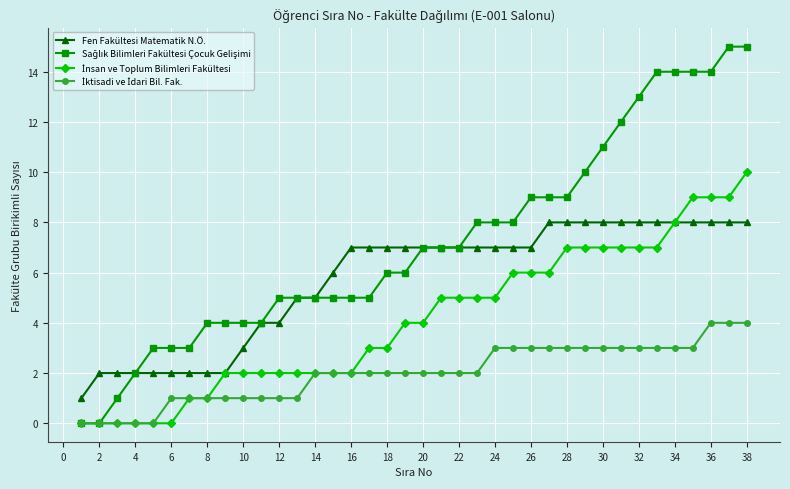

What is the value of the Fen Fakültesi Matematik N.Ö. point at the 38th from the left?

8